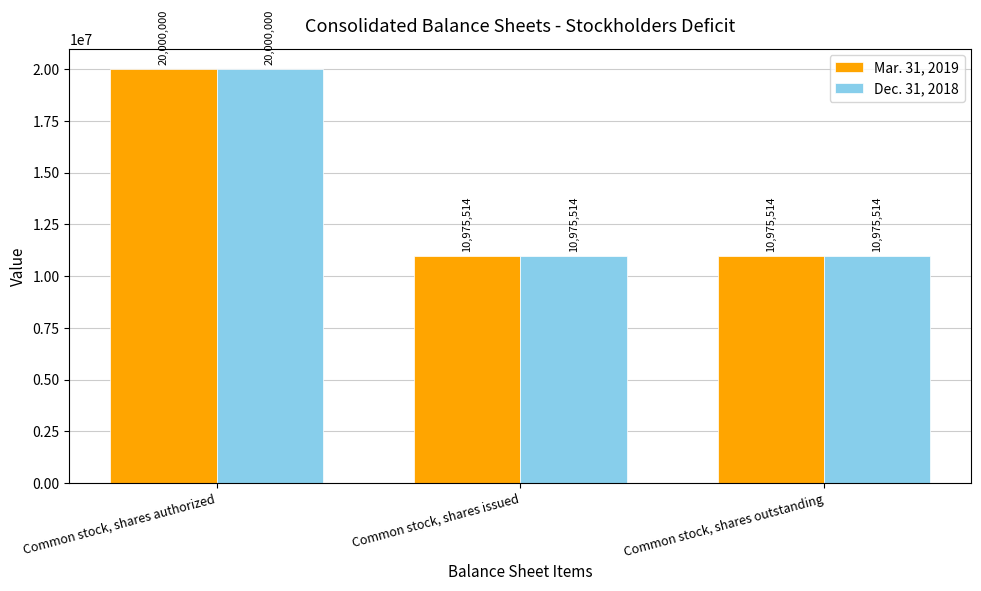

Is it true that Dec. 31, 2018 equals 9469071 at Common stock, shares authorized?

False